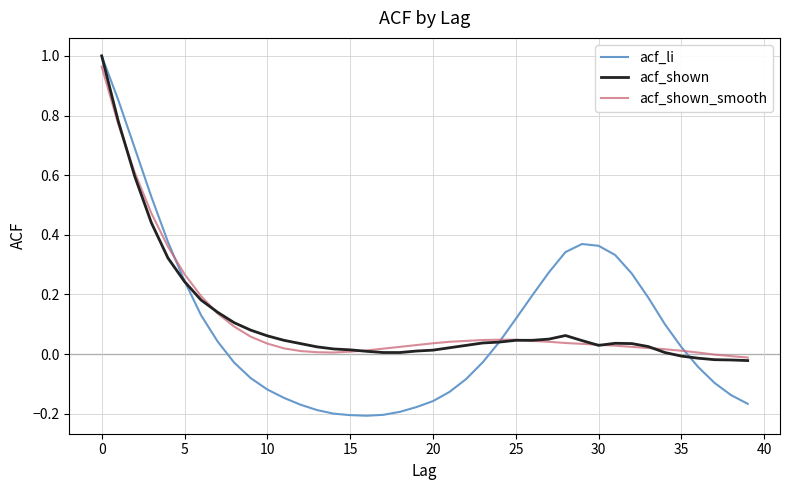

Which series has the largest range (max minus min)?

acf_li